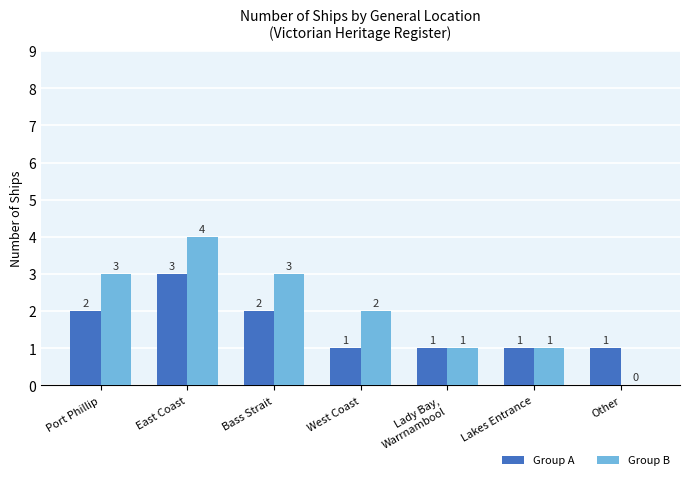

What is the sum of the Group B values at Bass Strait and East Coast?

7